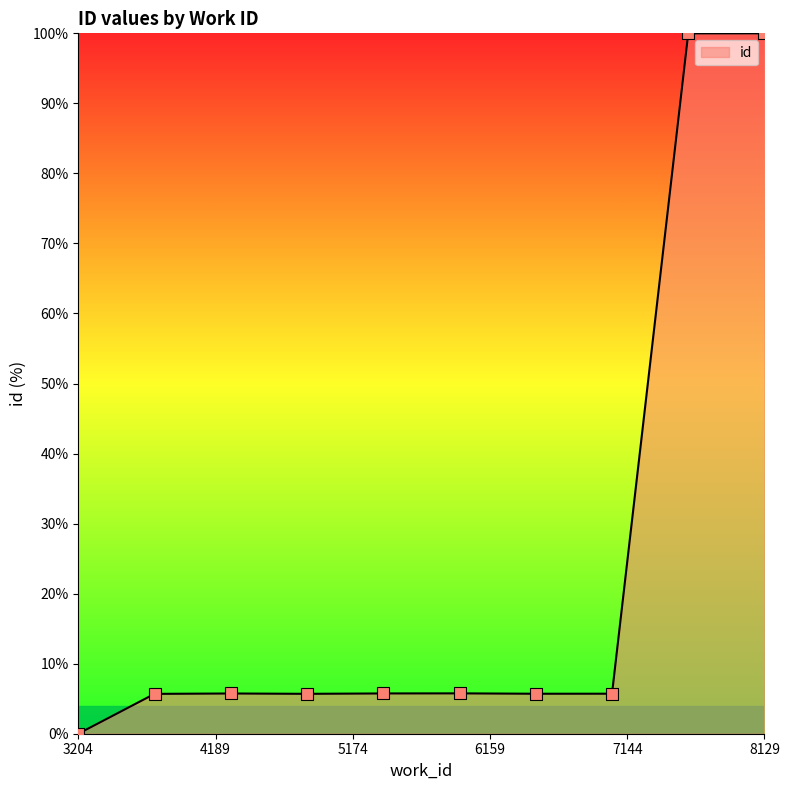

What is the difference between the maximum and minimum values?

100.0